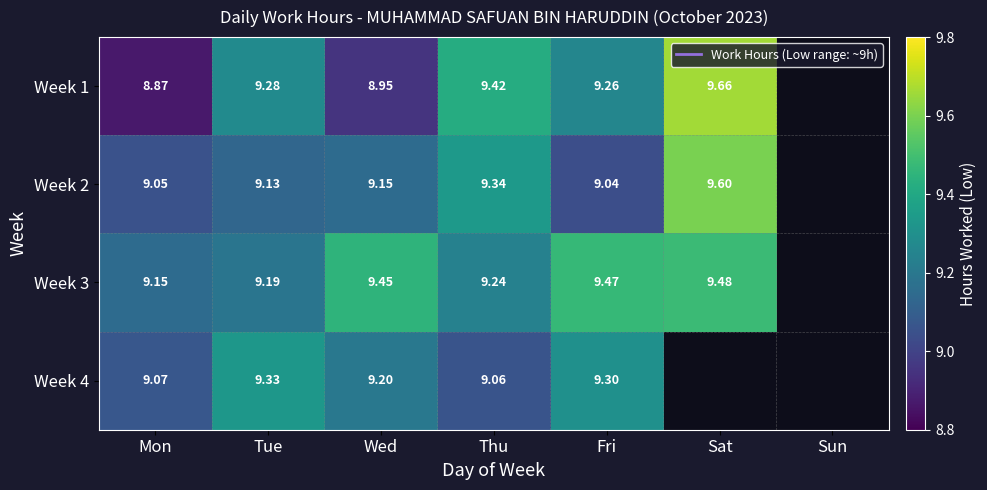

What is the sum of the Week 3 values at Mon and Thu?

18.4